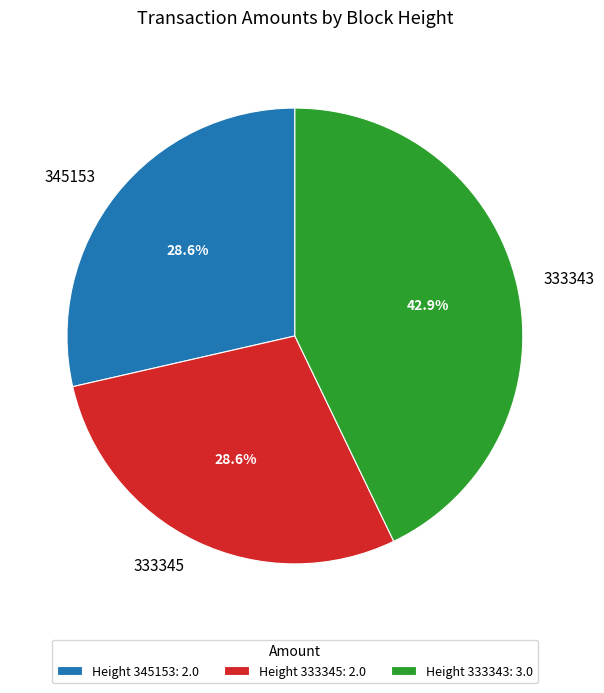

To the nearest percent, what is the difference between the largest and smallest slice percentages?

14%